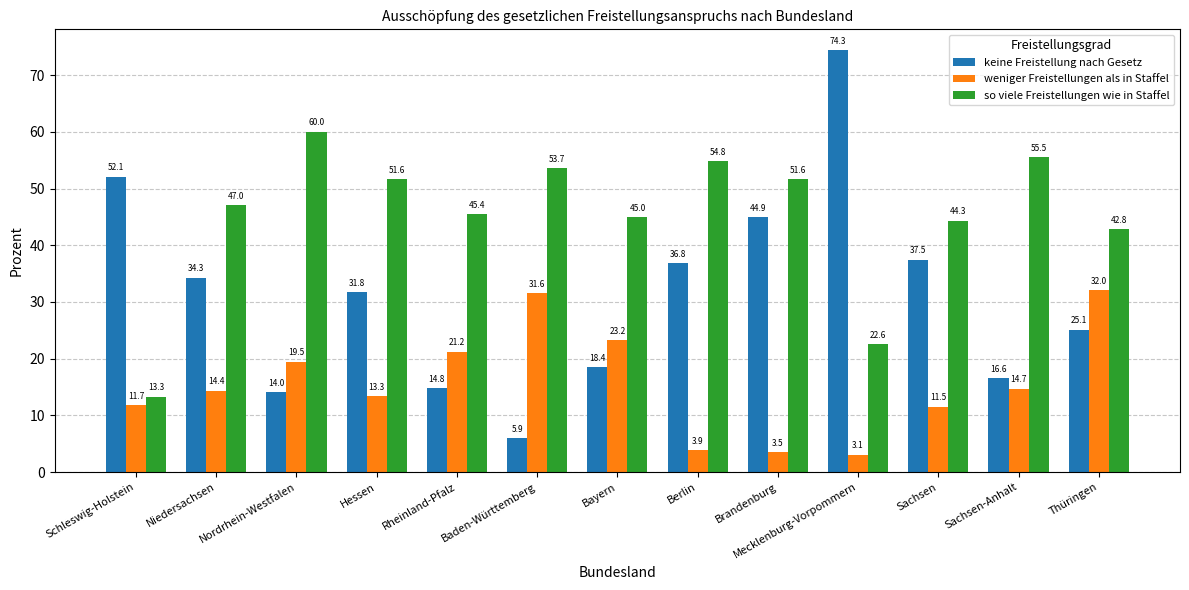

At which category does the chart reach its minimum across all series?

Mecklenburg-Vorpommern